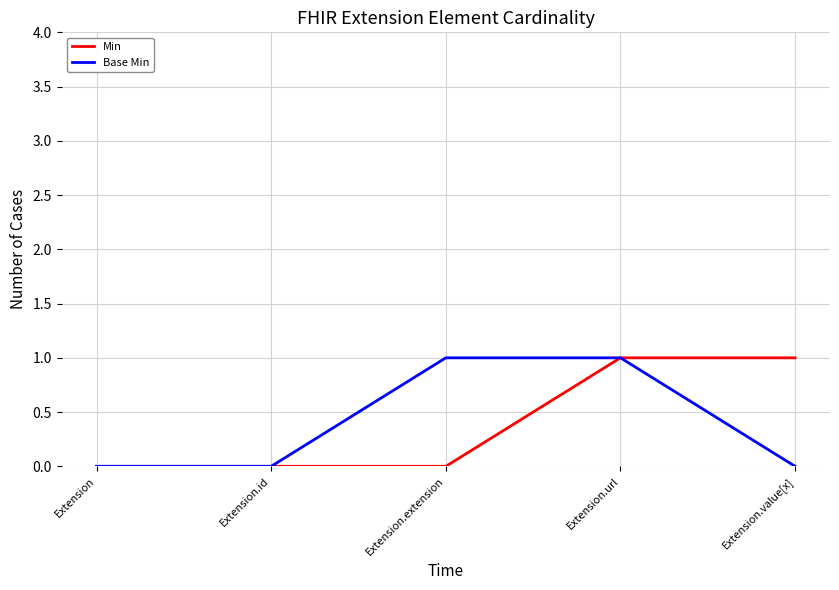

What position from the right is Extension.extension?

3